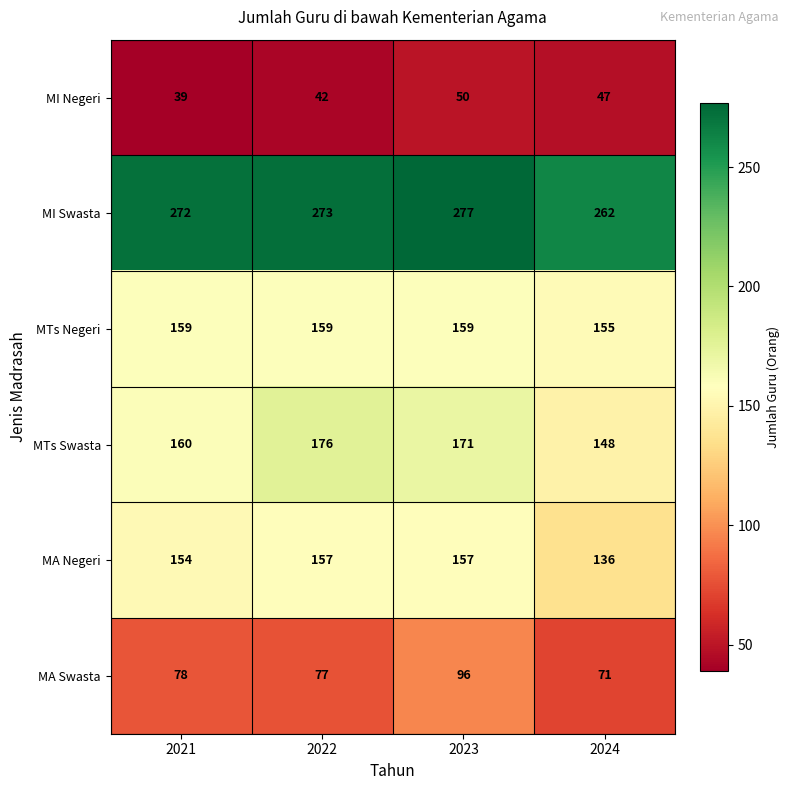

The value of MA Negeri at 2024 is 136. True or false?

True